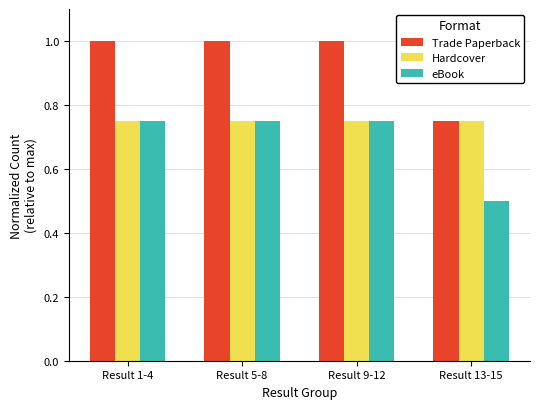

How many bars are there in each group?

3